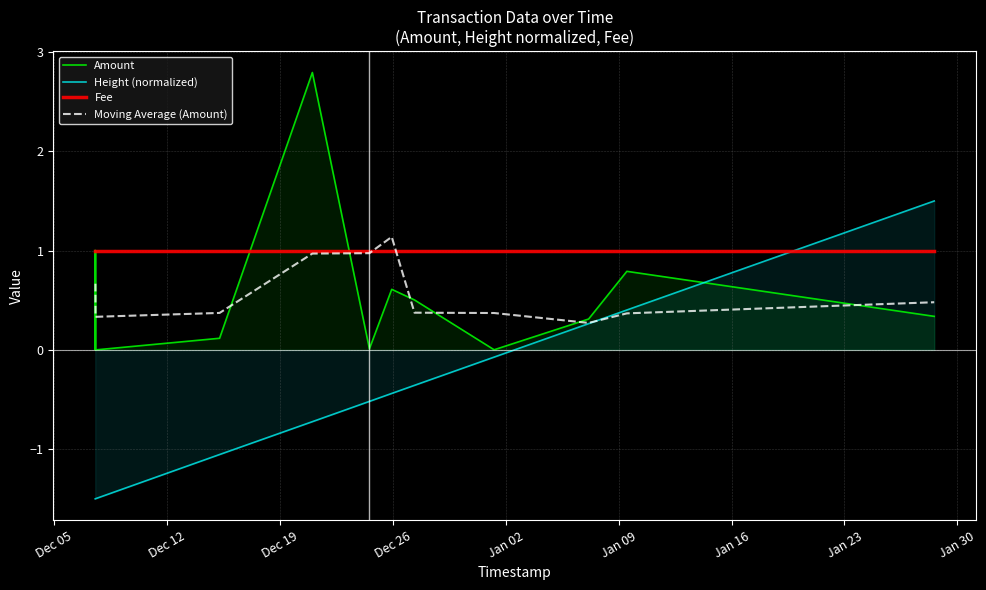

What is the sum of the Amount values at 2017-12-15 05:52:23 and 2018-01-01 06:36:07?

0.1